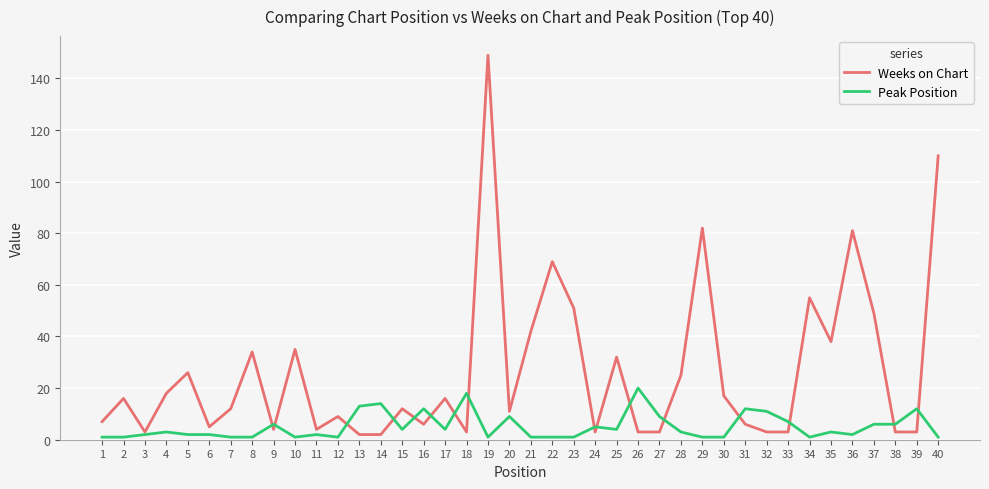

Reading left to right, extract all data points from this chart.

Weeks on Chart: 1=7	2=16	3=3	4=18	5=26	6=5	7=12	8=34	9=4	10=35	11=4	12=9	13=2	14=2	15=12	16=6	17=16	18=3	19=149	20=11	21=42	22=69	23=51	24=3	25=32	26=3	27=3	28=25	29=82	30=17	31=6	32=3	33=3	34=55	35=38	36=81	37=49	38=3	39=3	40=110
Peak Position: 1=1	2=1	3=2	4=3	5=2	6=2	7=1	8=1	9=6	10=1	11=2	12=1	13=13	14=14	15=4	16=12	17=4	18=18	19=1	20=9	21=1	22=1	23=1	24=5	25=4	26=20	27=9	28=3	29=1	30=1	31=12	32=11	33=7	34=1	35=3	36=2	37=6	38=6	39=12	40=1